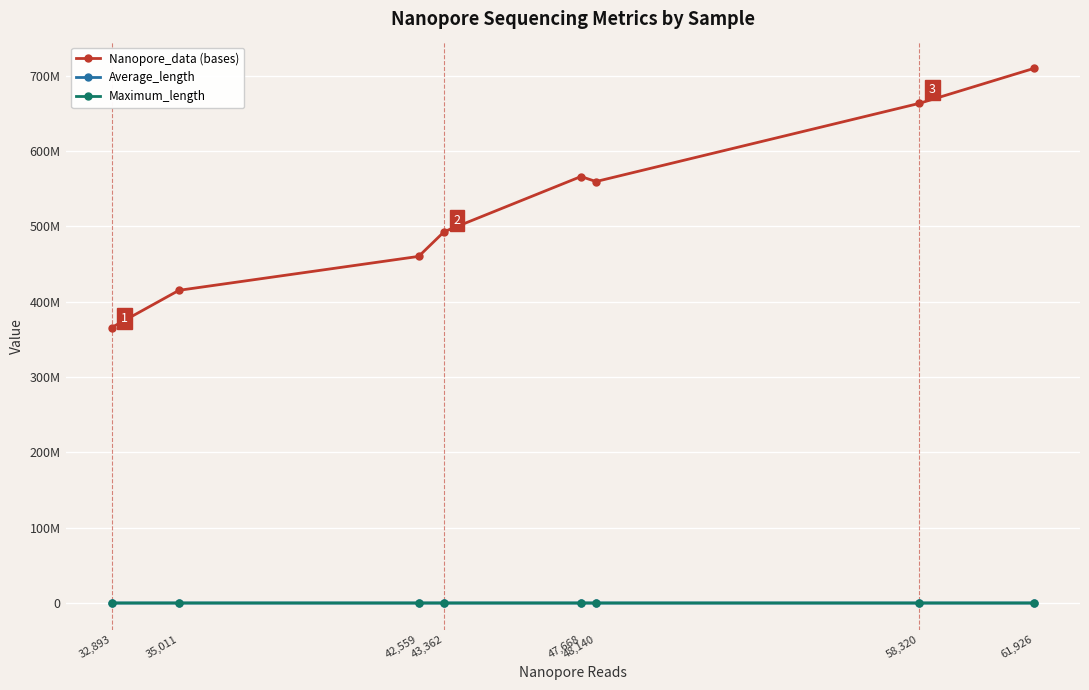

What are all the series names shown in the legend?

Nanopore_data (bases), Average_length, Maximum_length